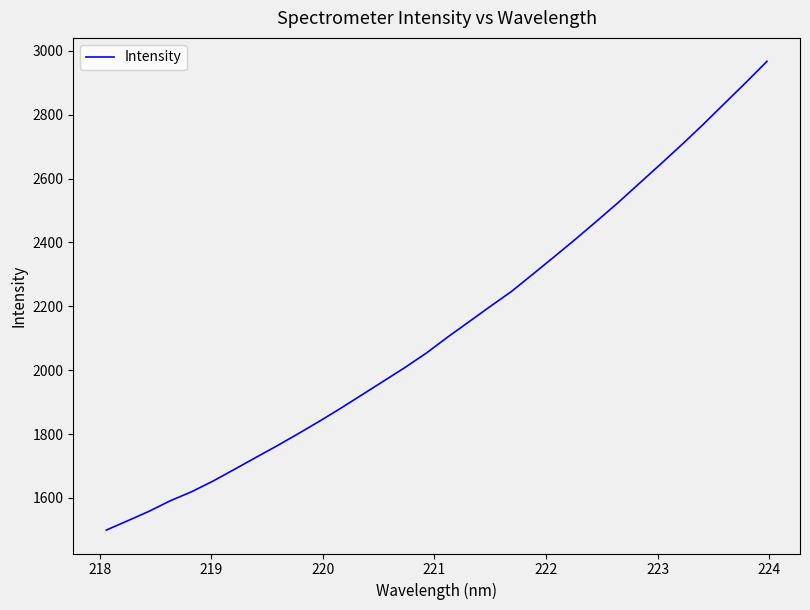

Reading left to right, extract all data points from this chart.

1499.3	1528.3	1558.0	1591.0	1619.4	1652.6	1689.2	1726.3	1763.0	1801.1	1840.3	1881.1	1923.3	1965.7	2008.1	2053.1	2103.2	2151.1	2199.2	2246.2	2300.2	2354.6	2409.6	2466.4	2524.0	2584.5	2644.8	2706.0	2769.0	2834.6	2900.0	2966.9